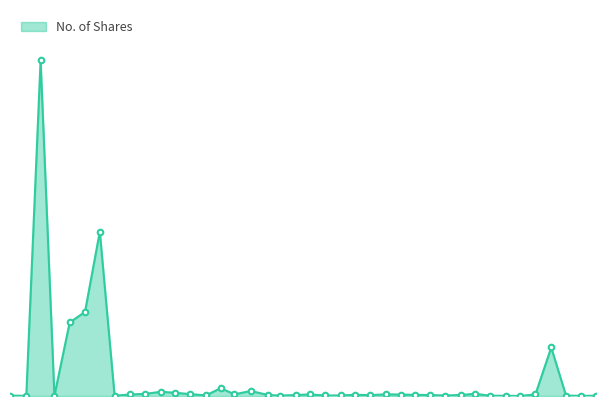

True or false: the data has more than 2 interior local peaks.

True